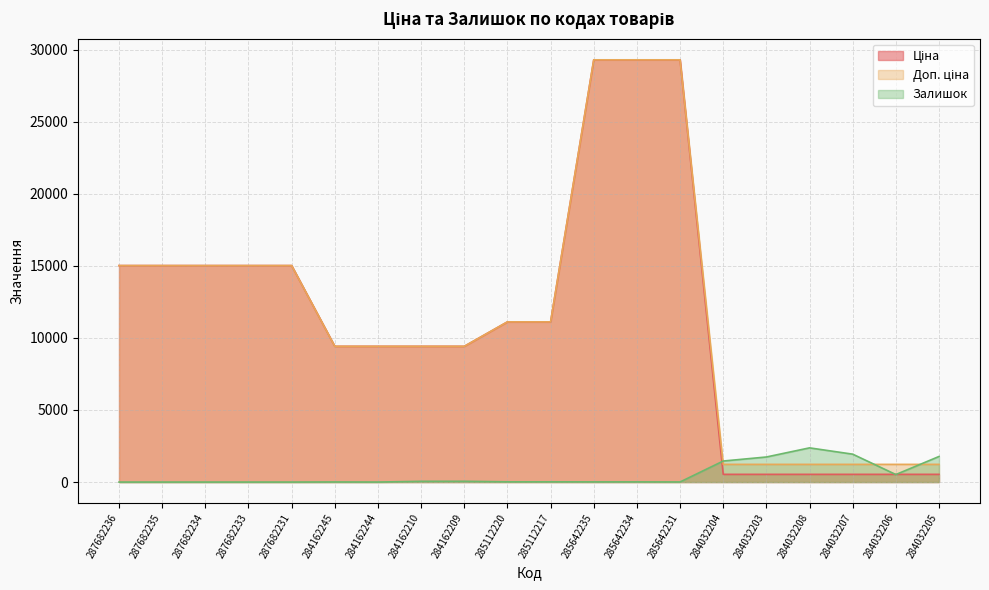

What is the difference between the second highest and second lowest values in the Ціна series?

28759.5